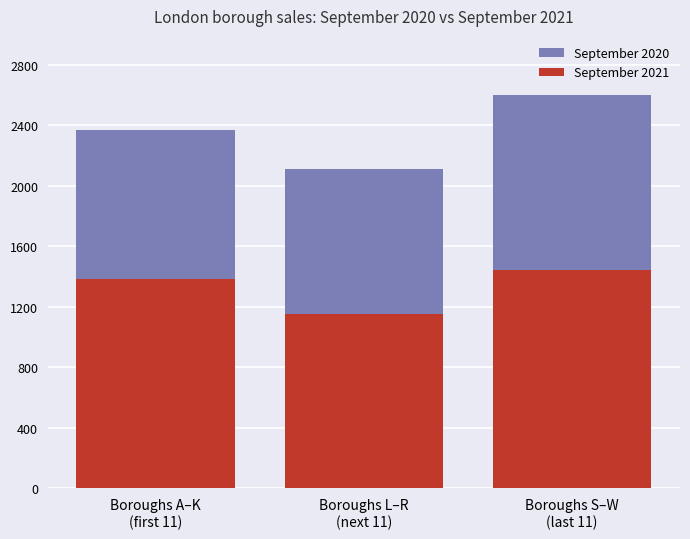

What position from the right is Boroughs S–W
(last 11)?

1